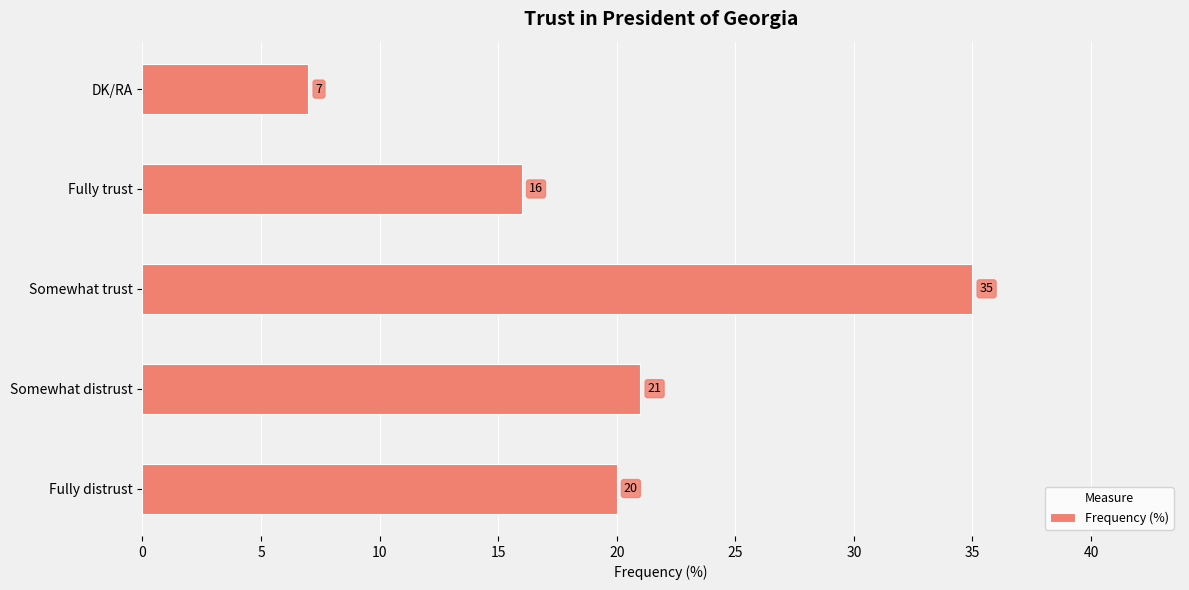

What is the greatest value displayed?

35